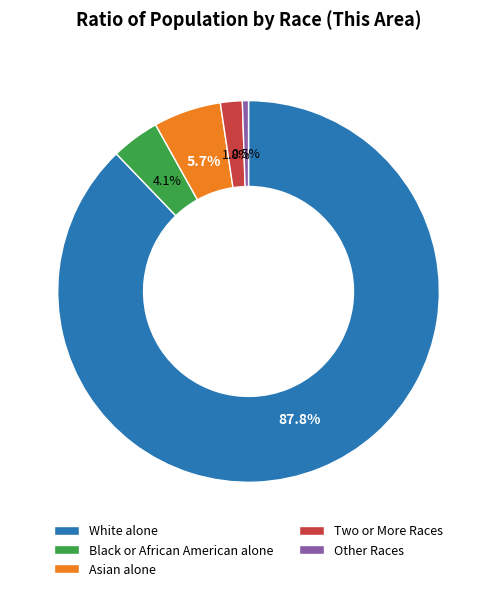

Which slice is the largest?

White alone